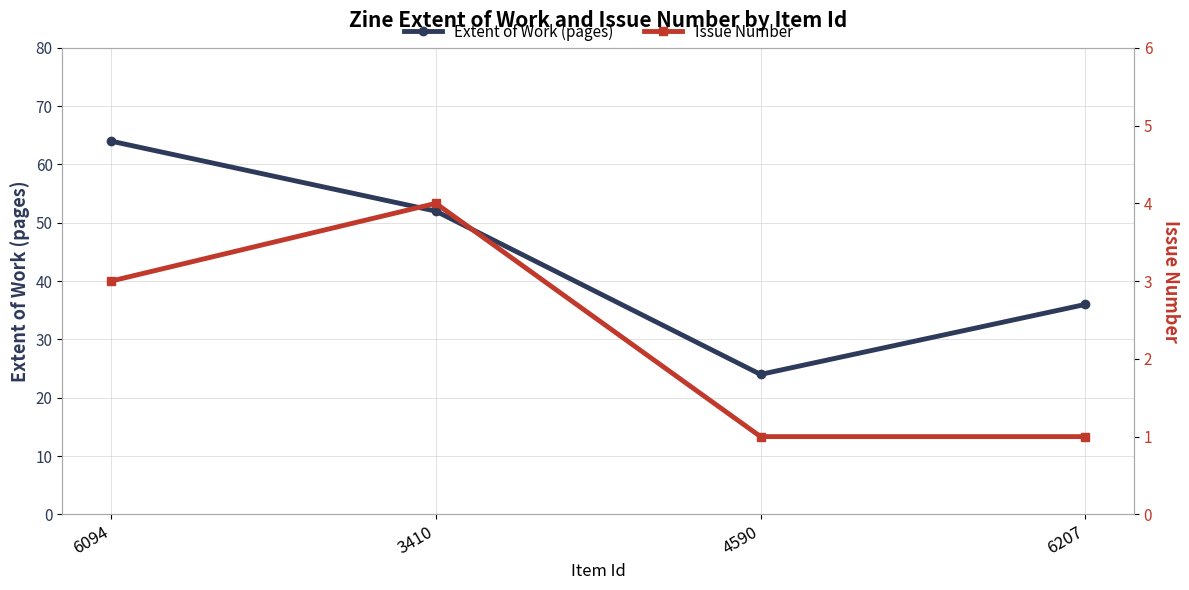

What is the average value of the Issue Number series?

2